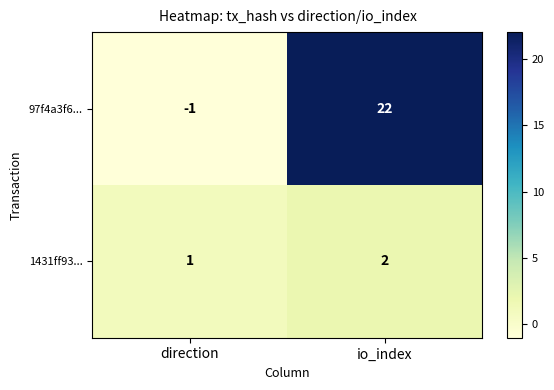

What is the sum of the 1431ff93... values at io_index and direction?

3